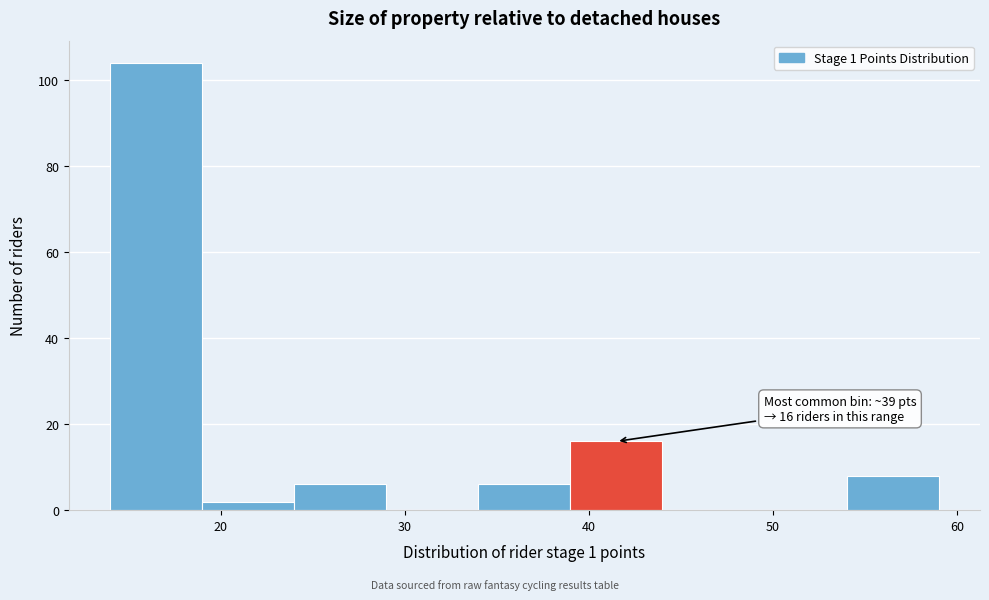

Over which range of the x-axis is the bar tallest?

14 to 19